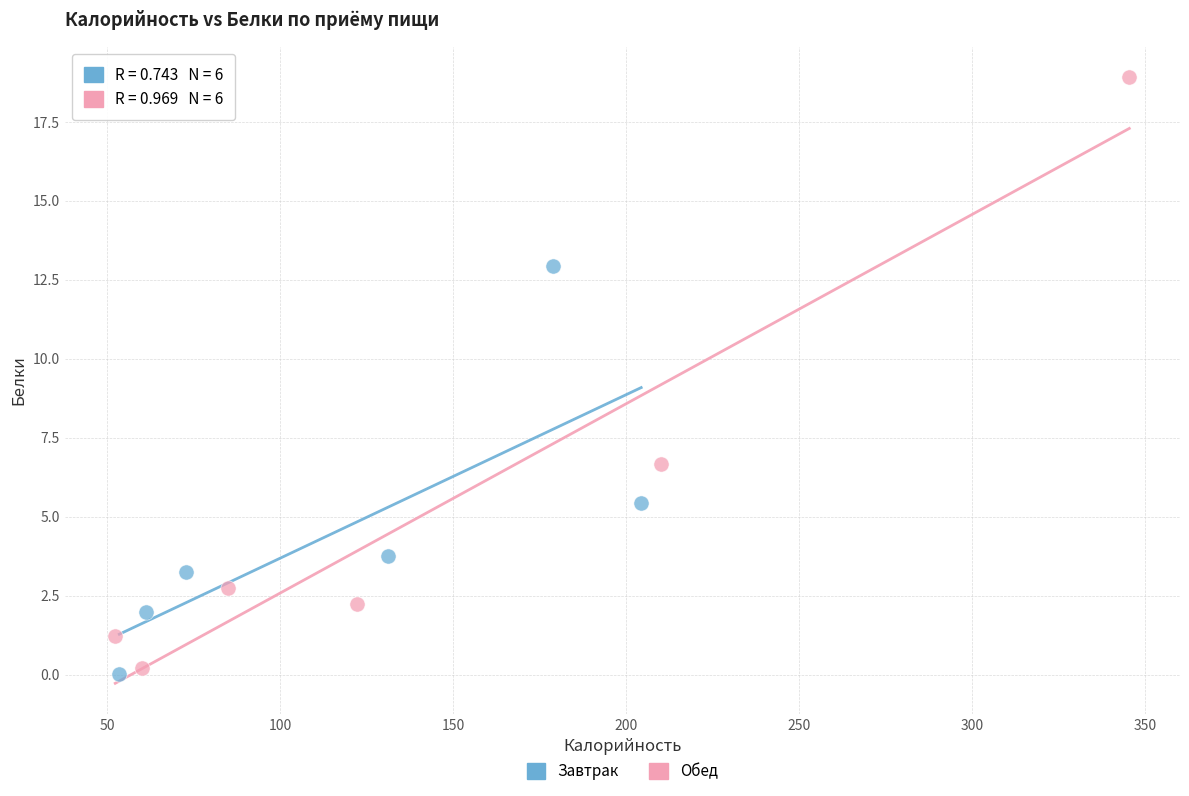

Which series reaches the maximum Y coordinate?

Обед